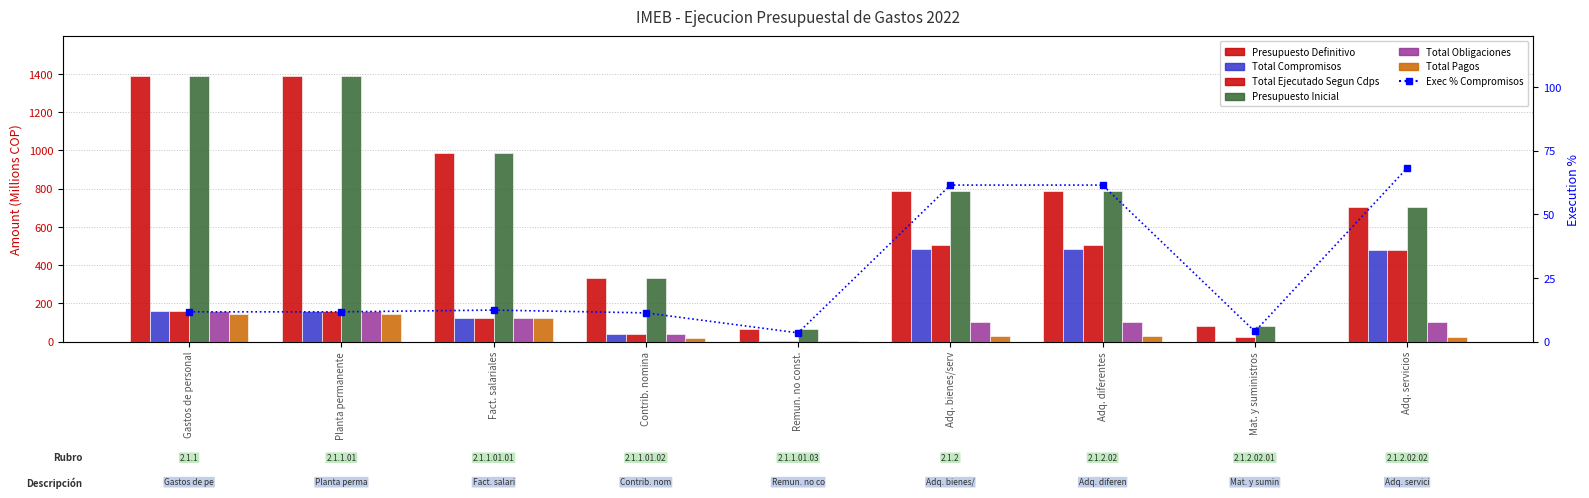

True or false: Total Ejecutado Segun Cdps has a value of 72.8 at Gastos de personal.

False